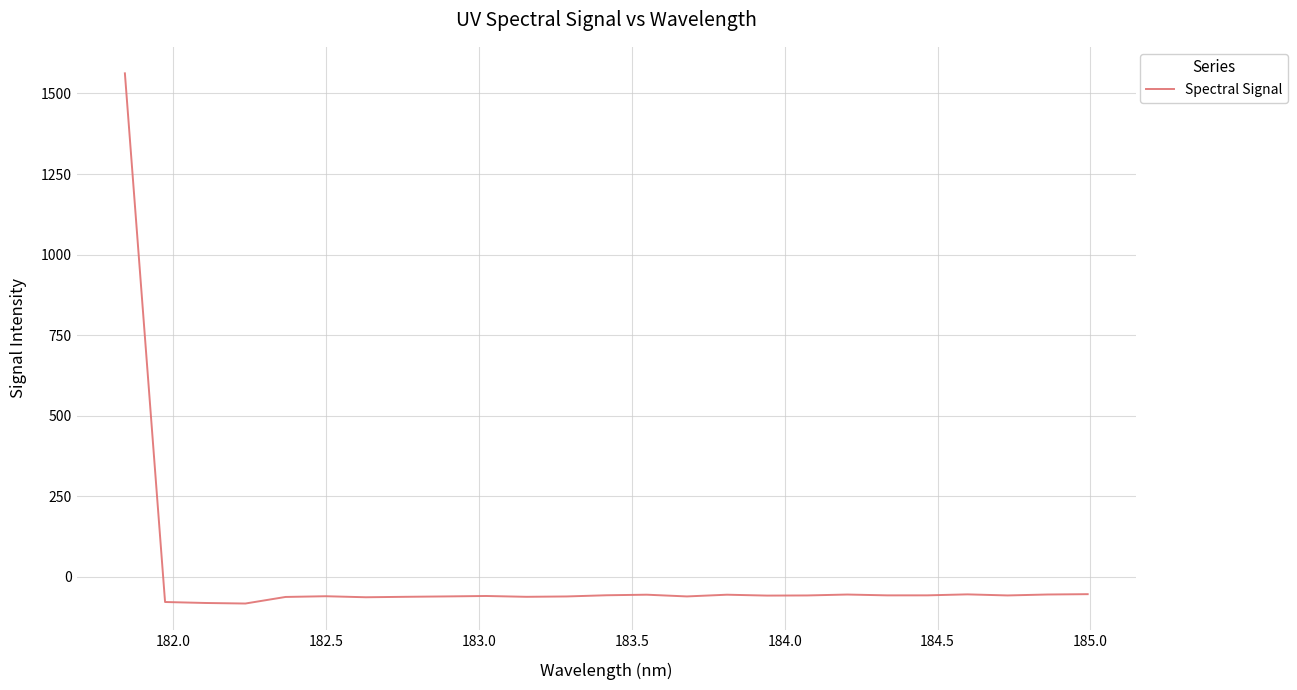

What is the difference between the maximum and minimum values?

1645.9